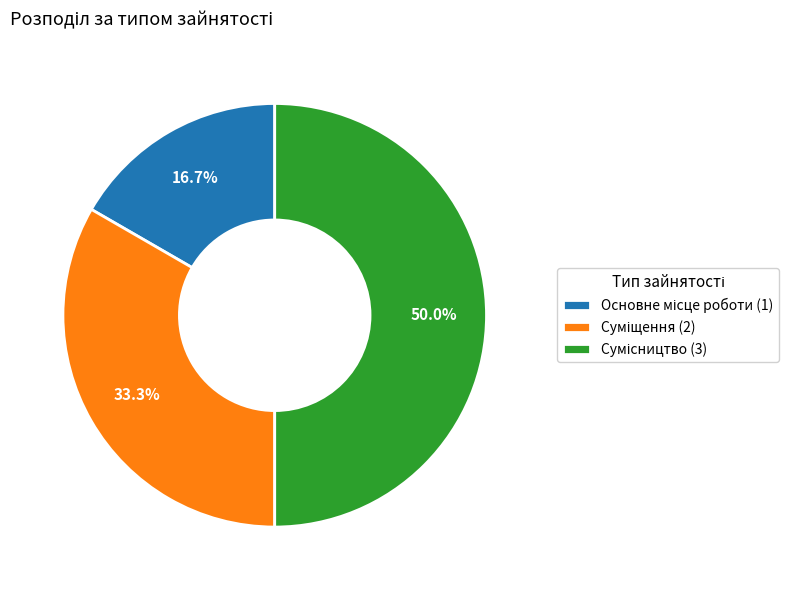

Is there any slice that represents more than half of the pie?

No